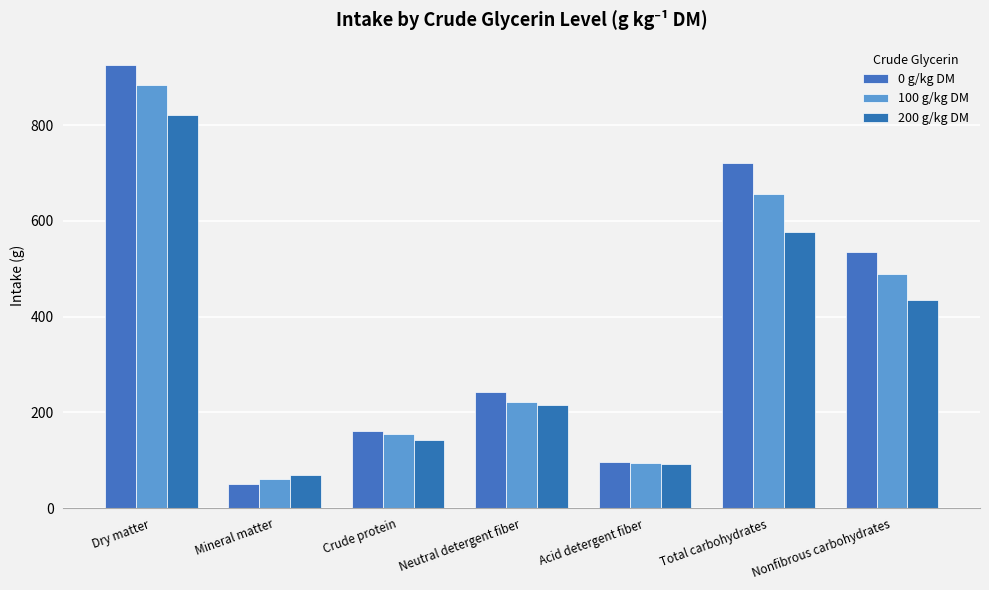

Which has a higher value, Acid detergent fiber or Crude protein?

Crude protein